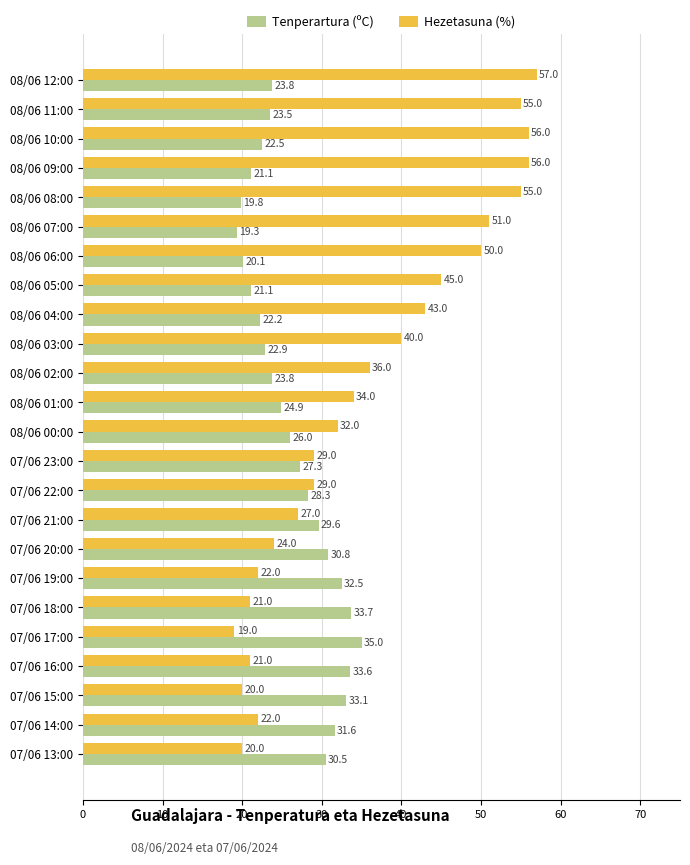

What is the maximum value for Tenperartura (ºC)?

35.0